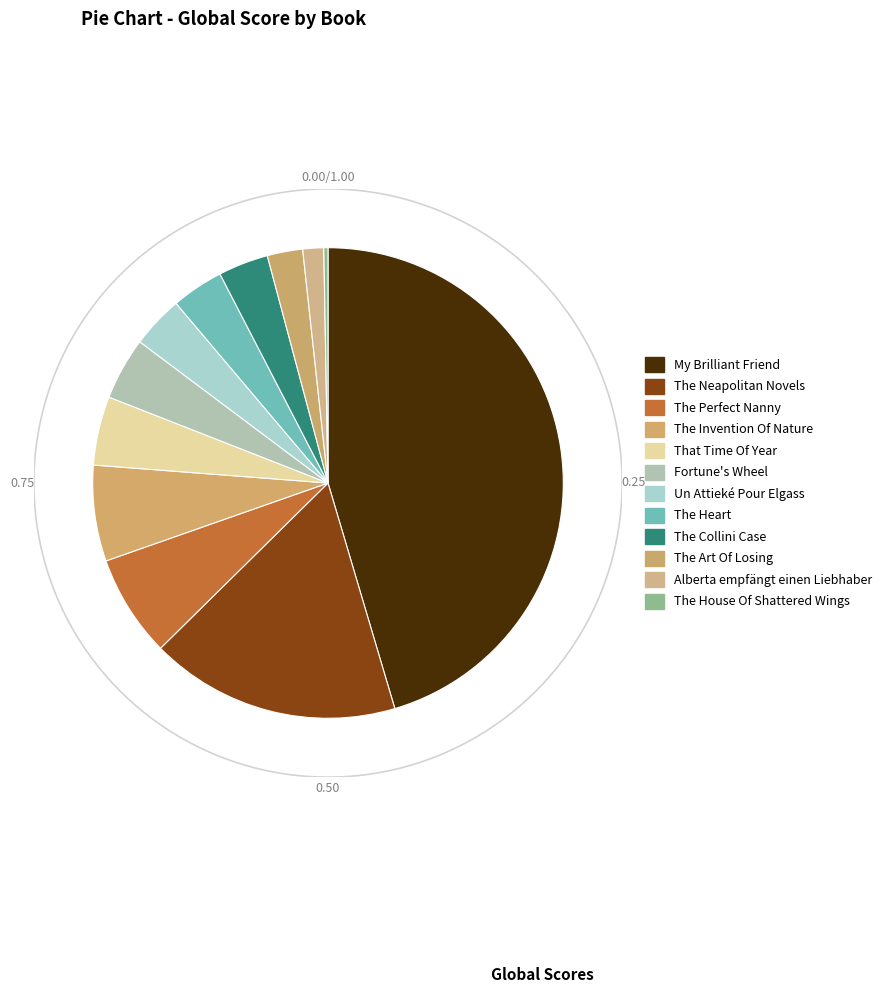

Is it true that The Neapolitan Novels is 17% of the pie?

True